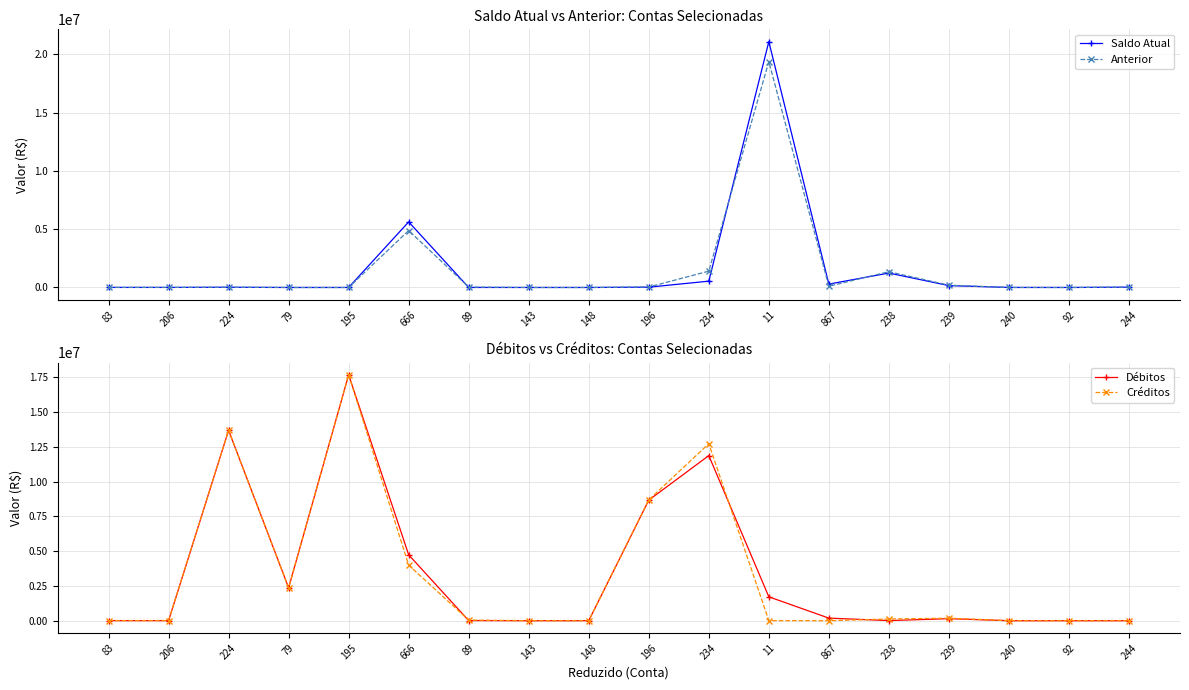

Reading right to left, list all the values displayed in this chart.

Saldo Atual: 244=26477.9	92=0.0	240=2411.4	239=159942.3	238=1236209.0	867=289794.3	11=21078995.5	234=541245.1	196=25148.3	148=1.5	143=1.6	89=946.9	666=5621478.6	195=1.0	79=1.0	224=18080.2	206=4766.9	83=4766.9
Anterior: 244=26477.9	92=0.0	240=2411.4	239=194609.8	238=1351508.4	867=104504.1	11=19364633.3	234=1399015.8	196=40256.2	148=8.2	143=1.1	89=32871.9	666=4879682.2	195=1.0	79=1.0	224=16672.3	206=6266.9	83=6266.9
Débitos: 244=0.0	92=2.0	240=0.0	239=146117.1	238=7700.6	867=185290.2	11=1718370.6	234=11879359.6	196=8675060.3	148=792.1	143=220.4	89=8738.5	666=4739065.1	195=17690154.1	79=2366733.3	224=13697460.9	206=6500.0	83=6500.0
Créditos: 244=0.0	92=2.0	240=0.0	239=180784.6	238=123000.0	867=0.0	11=4008.4	234=12737130.3	196=8690168.2	148=798.8	143=219.8	89=40663.5	666=3997268.8	195=17690154.1	79=2366733.3	224=13696053.0	206=8000.0	83=8000.0